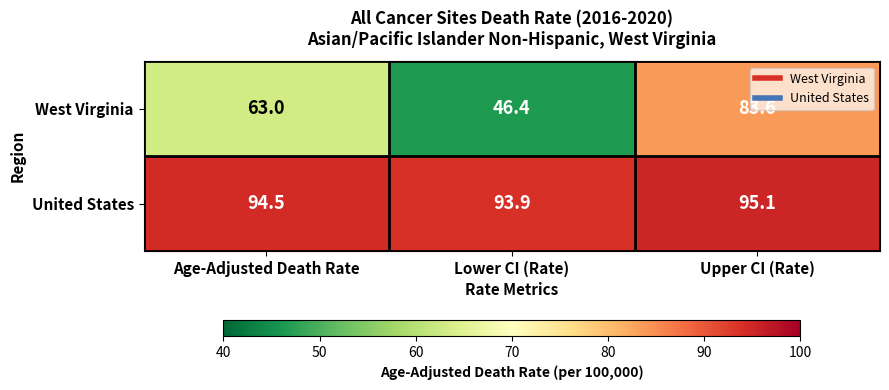

At Age-Adjusted Death Rate, list the series in order from smallest to largest.

West Virginia, United States